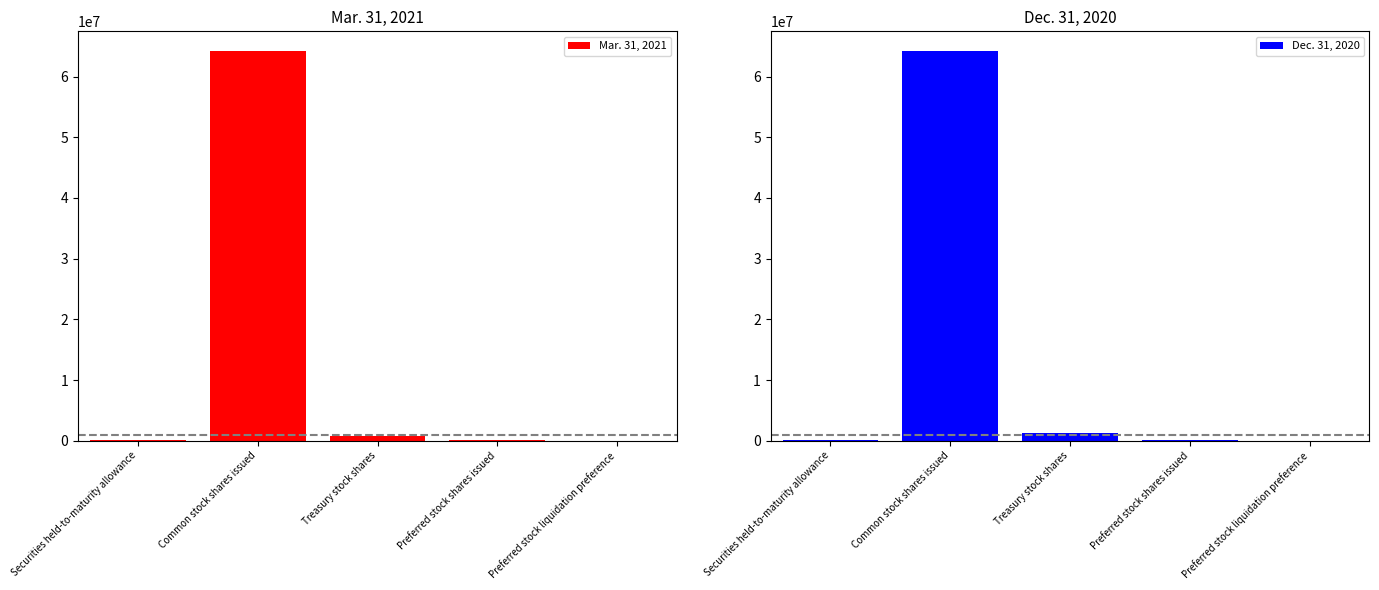

At which category is the sum across all series the highest?

Common stock shares issued